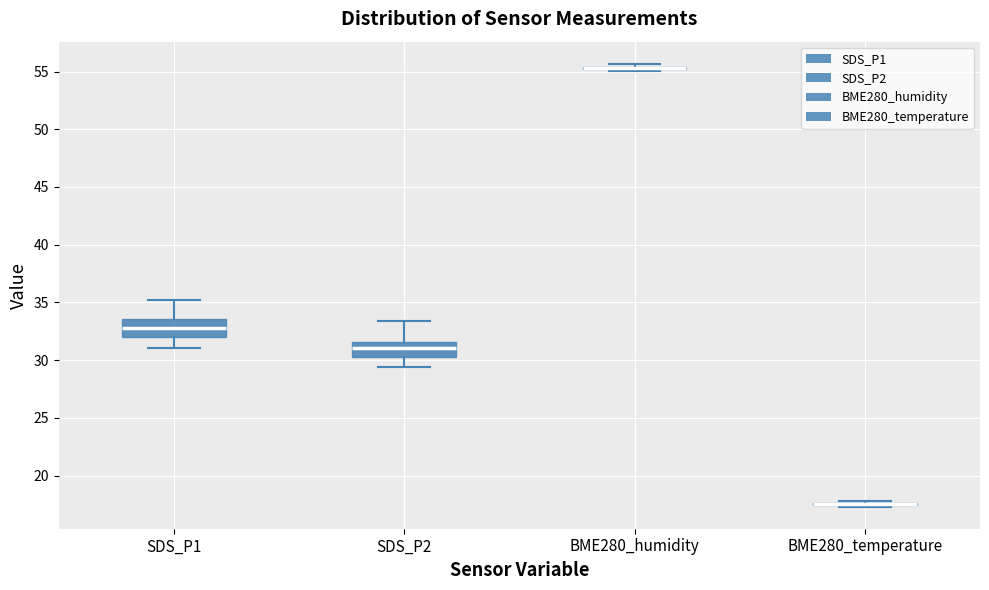

Reading left to right, transcribe this box plot: for each box, give where its median line is, the range the box spans, and where its two whiskers end, as read against the y-axis. The values are not printed on the chart, so give them approximately, as read against the axis.

SDS_P1: median 33.0, box 32.0 to 33.5, whiskers 31.0 to 35.0
SDS_P2: median 31.0, box 30.5 to 31.5, whiskers 29.5 to 33.5
BME280_humidity: box collapsed to a line at 55.5, whiskers 55.0 to 55.5
BME280_temperature: box collapsed to a line at 17.5, whiskers 17.5 to 18.0